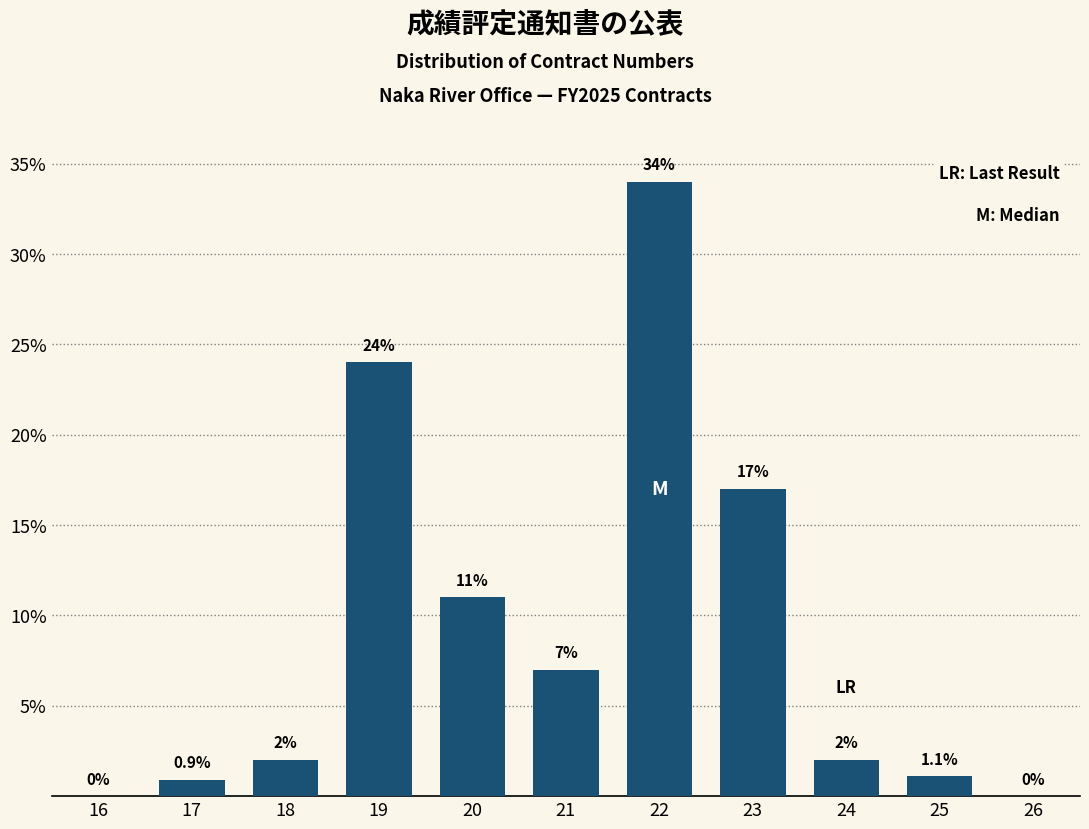

Reading right to left, list all the values displayed in this chart.

26=0.0	25=1.1	24=2.0	23=17.0	22=34.0	21=7.0	20=11.0	19=24.0	18=2.0	17=0.9	16=0.0